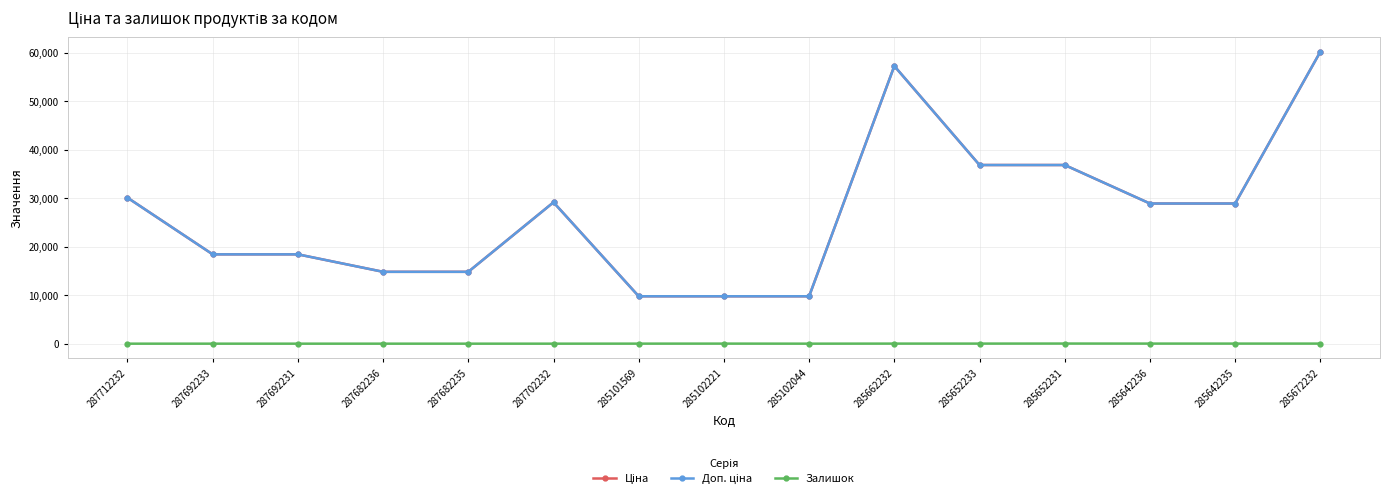

True or false: Доп. ціна and Залишок intersect in this chart.

False